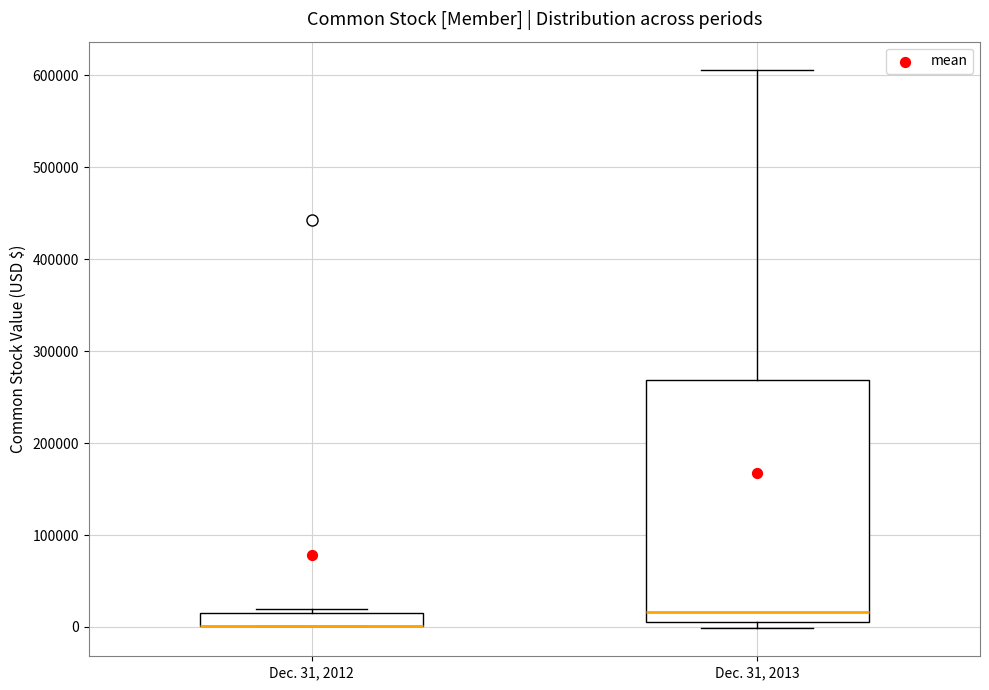

Which box is the tallest, from its lower edge to its upper edge?

Dec. 31, 2013